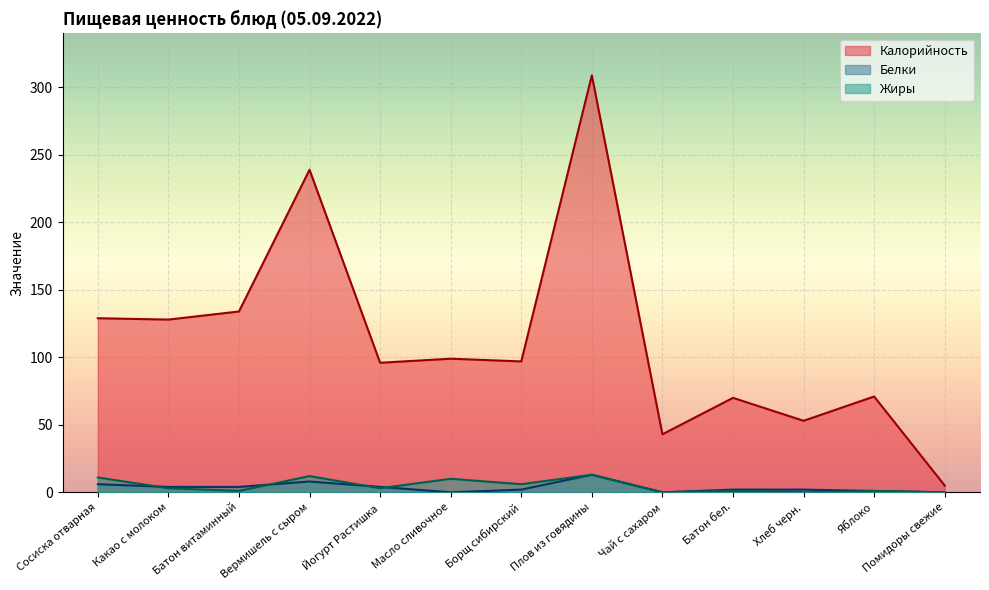

What is the value of the Жиры point at the 1st from the left?

11